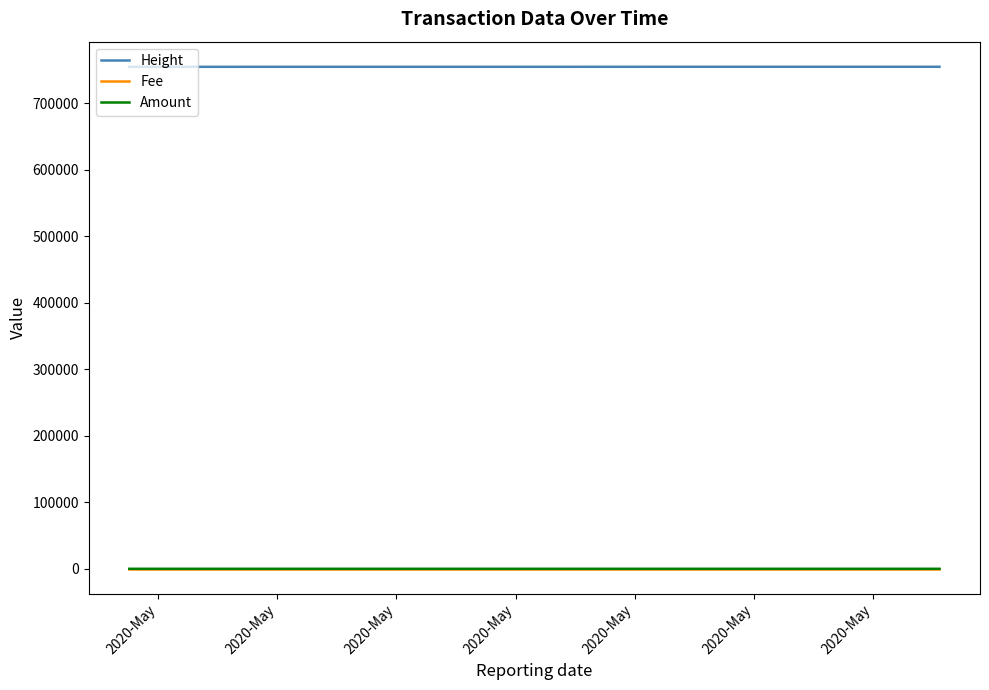

Which series has the largest total across all categories?

Height